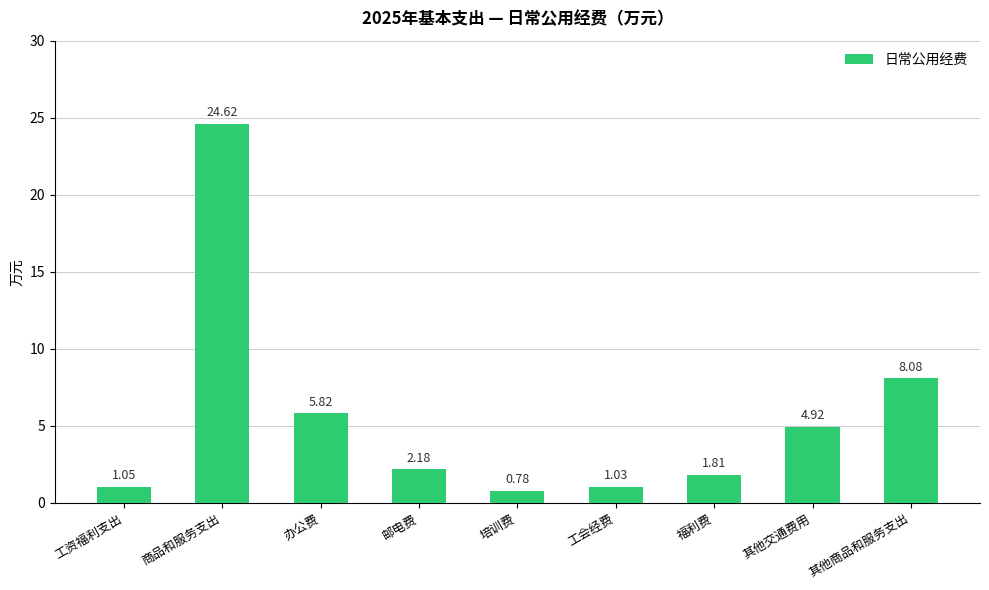

At which category does the chart reach its minimum across all series?

培训费